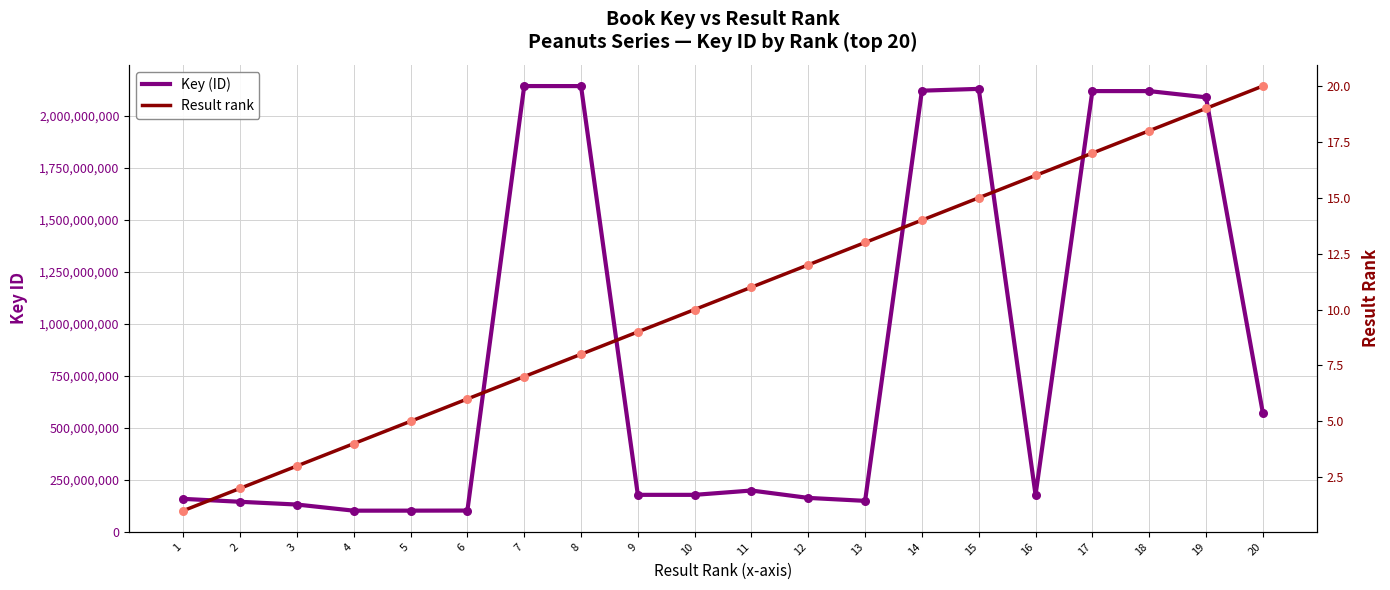

At how many categories does at least one series exceed 1245840280?

7